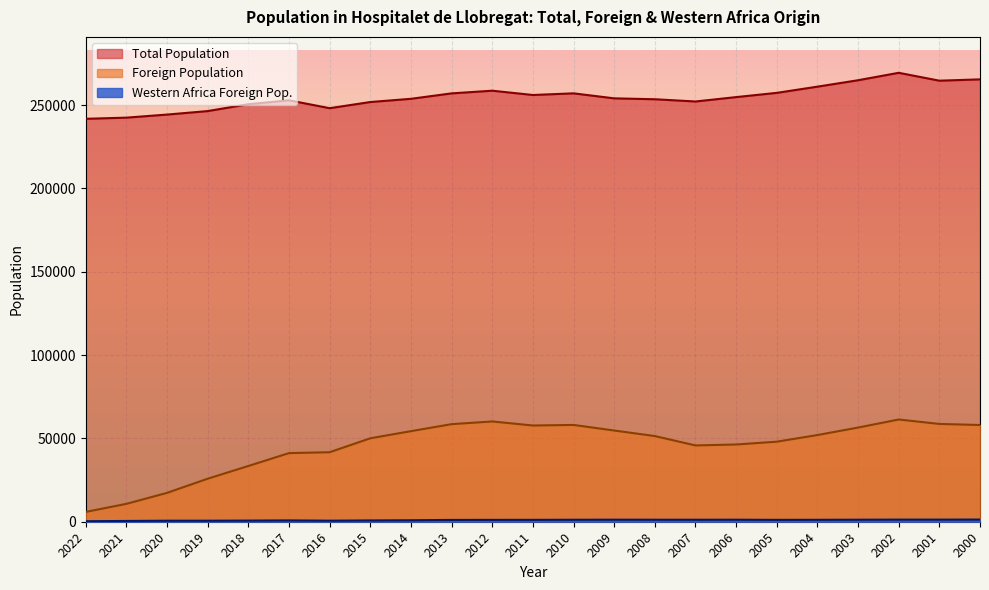

Which category has the lowest value in the Total Population series?

2022